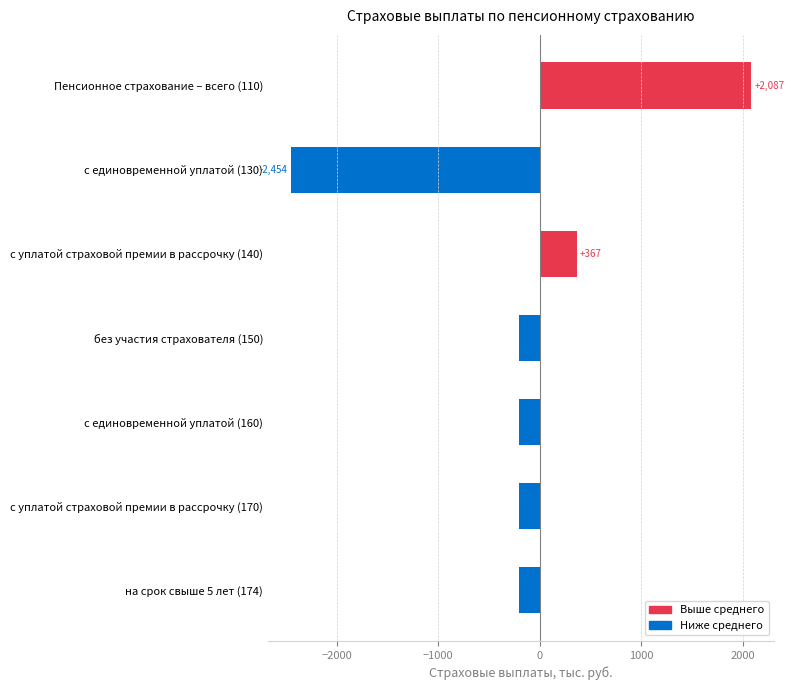

What is the maximum value shown in the chart?

2087.4